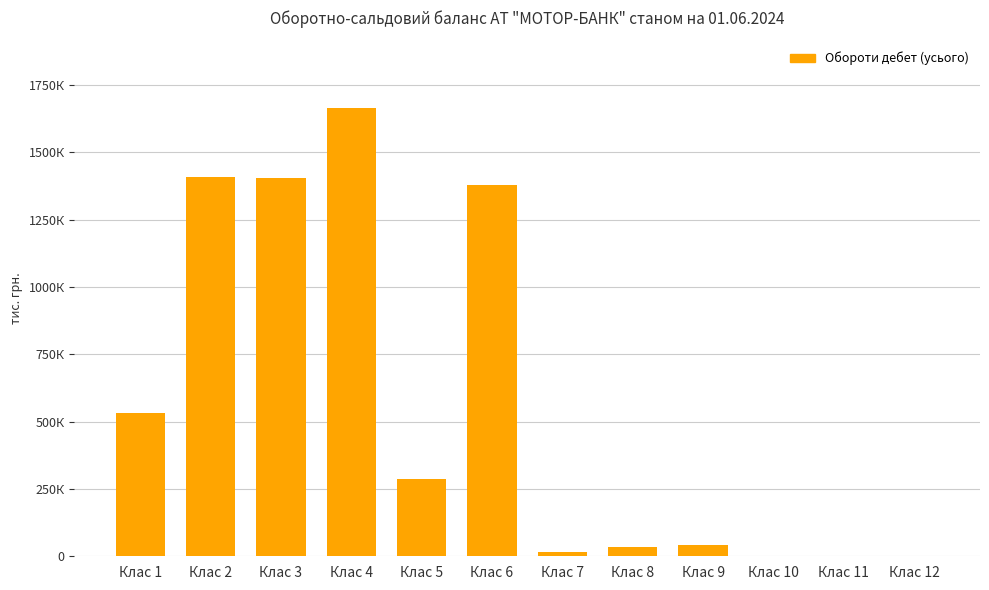

True or false: the data shows 1094.6 at Клас 10.

True